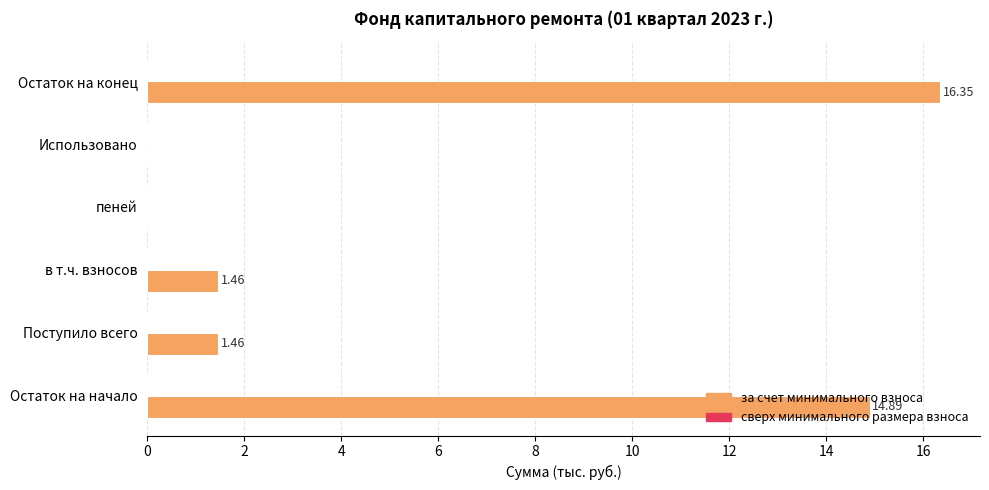

What is the sum of the values at Остаток на начало and Остаток на конец?

31.2